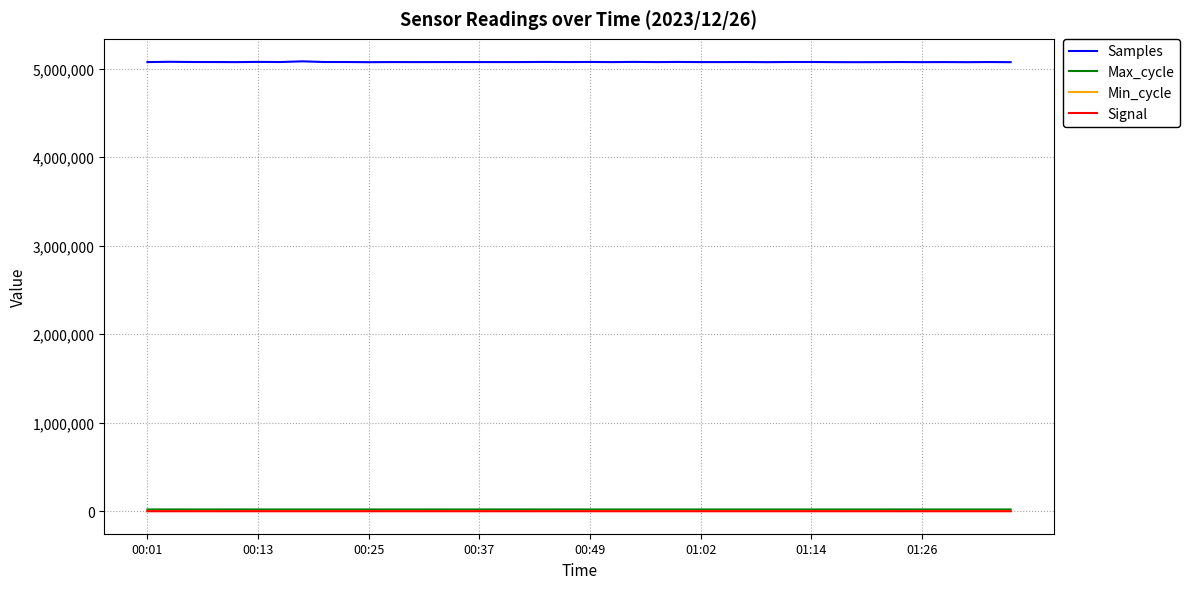

What are all the series names shown in the legend?

Samples, Max_cycle, Min_cycle, Signal